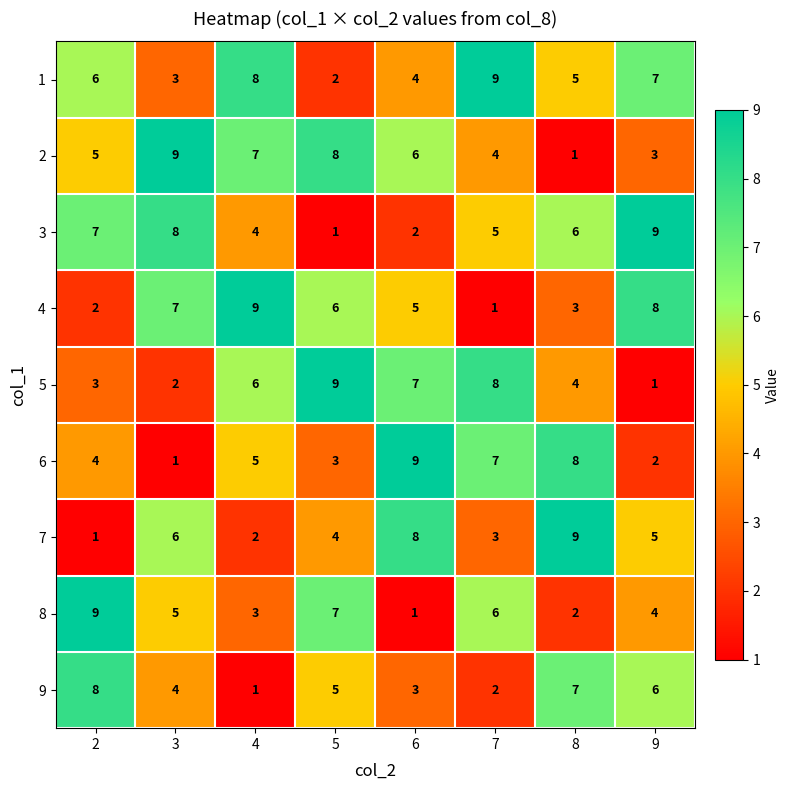

True or false: 3 has a value of 4 at 4.

True